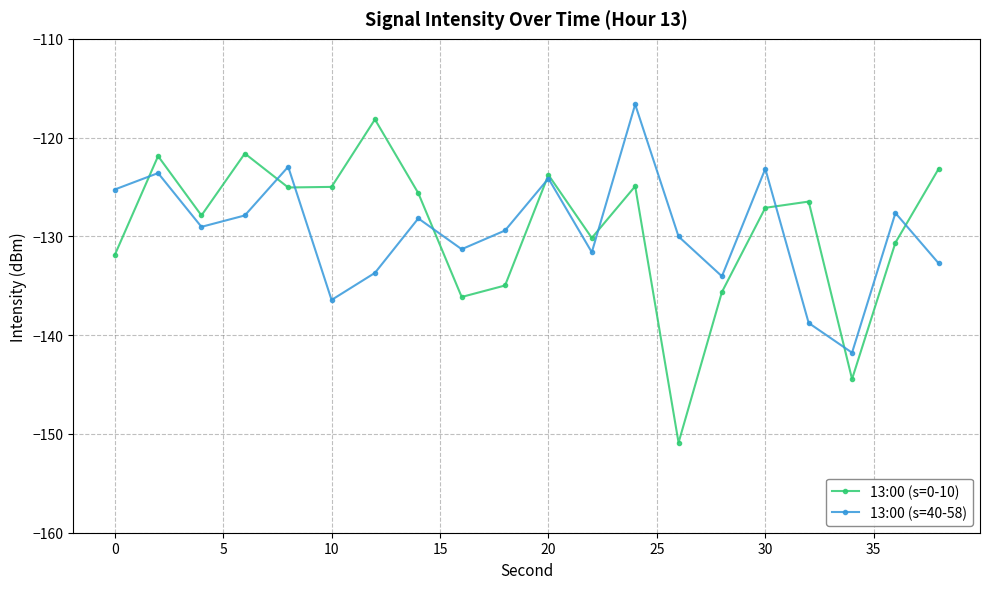

What is the maximum value shown in the chart?

-116.6